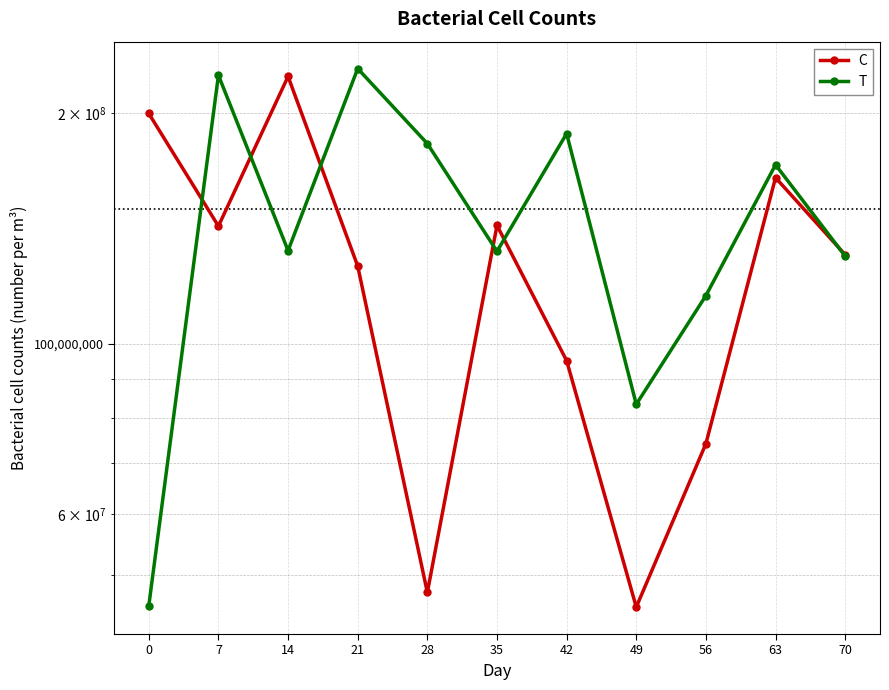

How many distinct data groups are displayed?

2